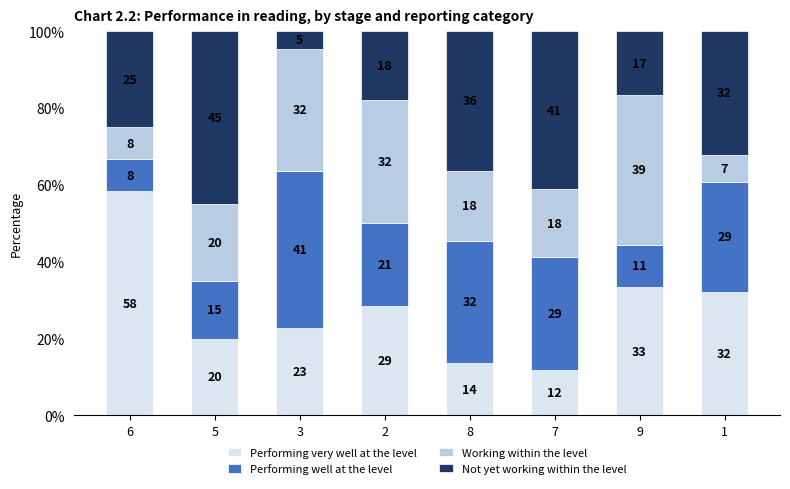

What is the label of the 5th bar from the right?

2